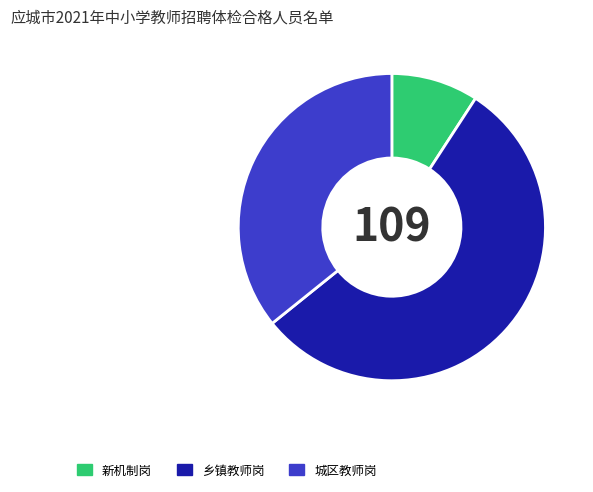

Rank the categories by value from highest to lowest.

乡镇教师岗, 城区教师岗, 新机制岗